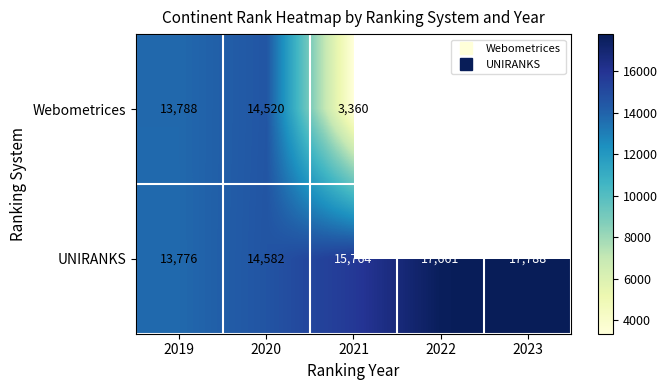

Rank the series by their average value, from lowest to highest.

Webometrices, UNIRANKS